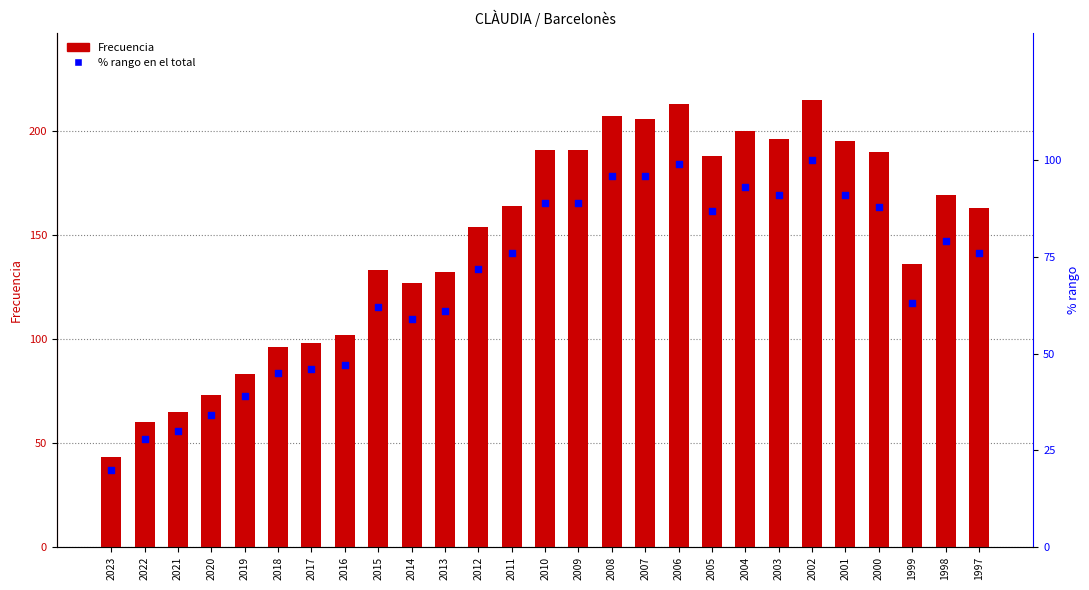

Which series reaches the minimum Y coordinate?

% rango